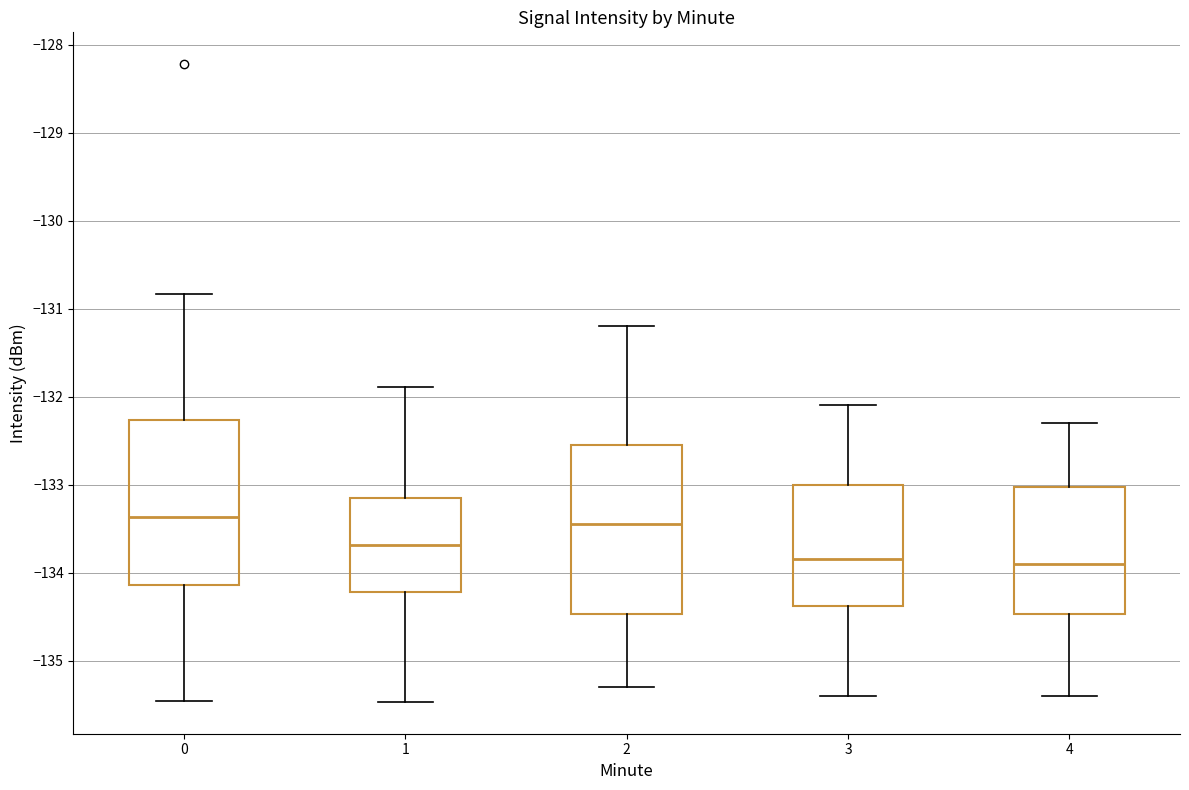

Where does the upper whisker of the box at x = 4 end on the y-axis? The values are not printed on the chart, so give them approximately, as read against the axis.

-132.3